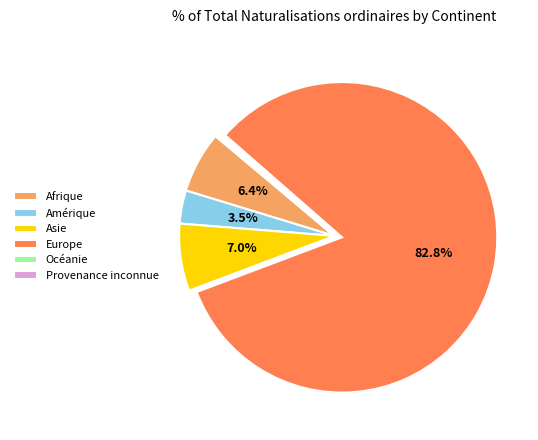

What is the majority slice?

Europe